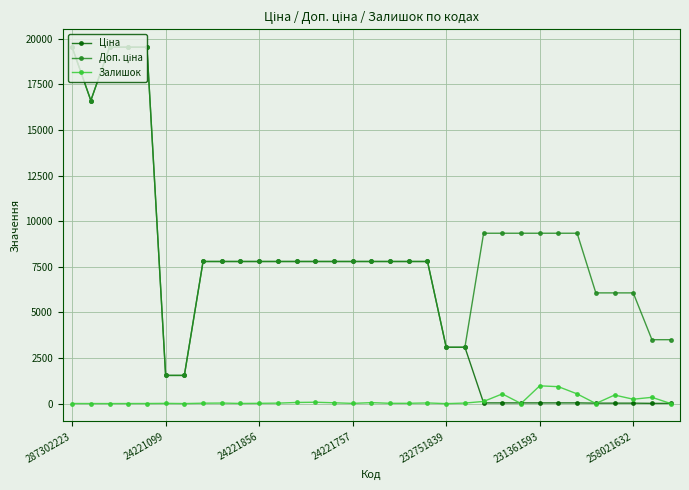

At how many categories does at least one series exceed 4927?

27